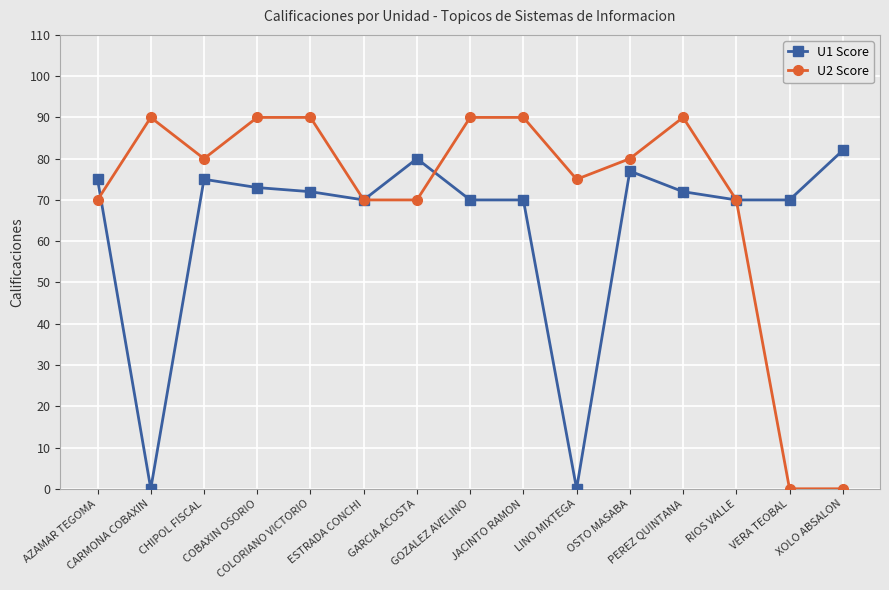

Which series has the largest range (max minus min)?

U2 Score